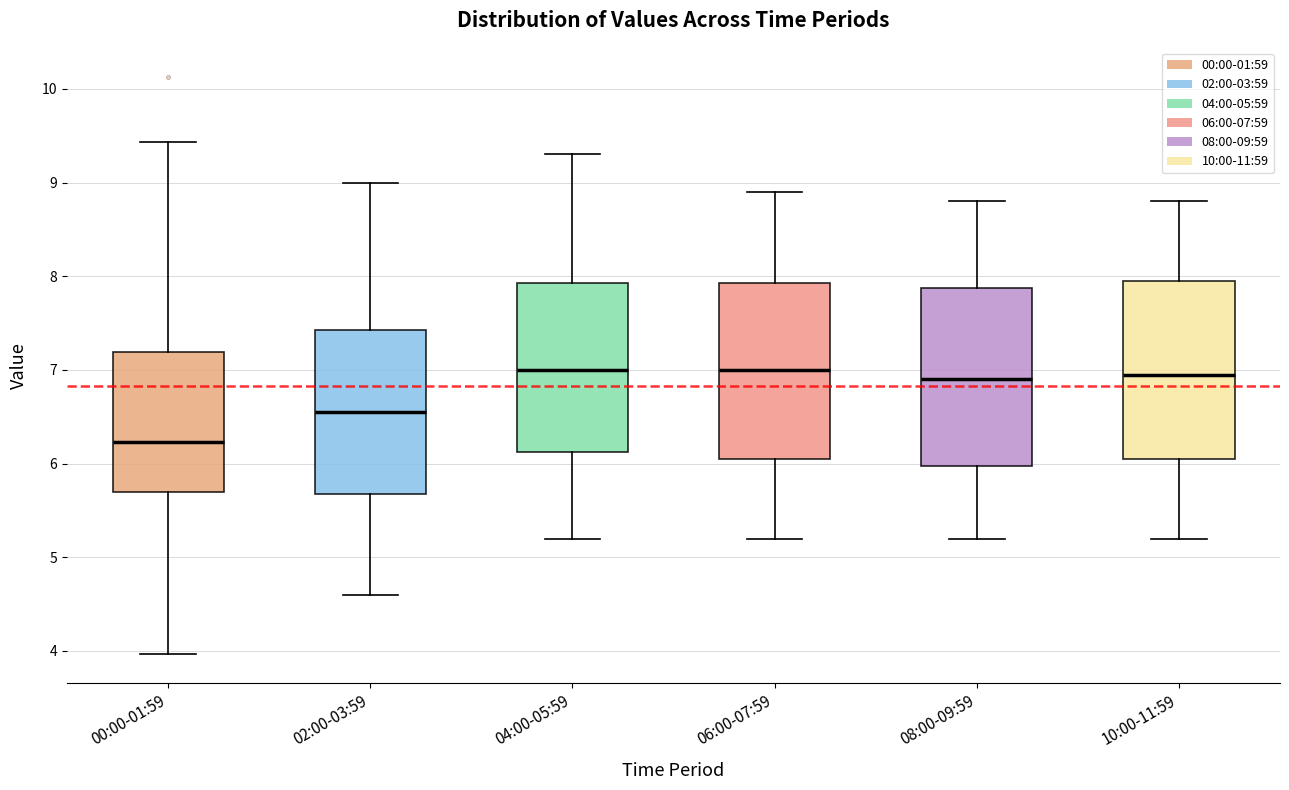

Reading left to right, read every box against the y-axis: the position of its median line, the range the box covers, and the ends of its whiskers. The values are not printed on the chart, so give them approximately, as read against the axis.

00:00-01:59: median 6.2, box 5.7 to 7.2, whiskers 4.0 to 9.4
02:00-03:59: median 6.6, box 5.7 to 7.4, whiskers 4.6 to 9.0
04:00-05:59: median 7.0, box 6.1 to 7.9, whiskers 5.2 to 9.3
06:00-07:59: median 7.0, box 6.1 to 7.9, whiskers 5.2 to 8.9
08:00-09:59: median 6.9, box 6.0 to 7.9, whiskers 5.2 to 8.8
10:00-11:59: median 7.0, box 6.1 to 8.0, whiskers 5.2 to 8.8